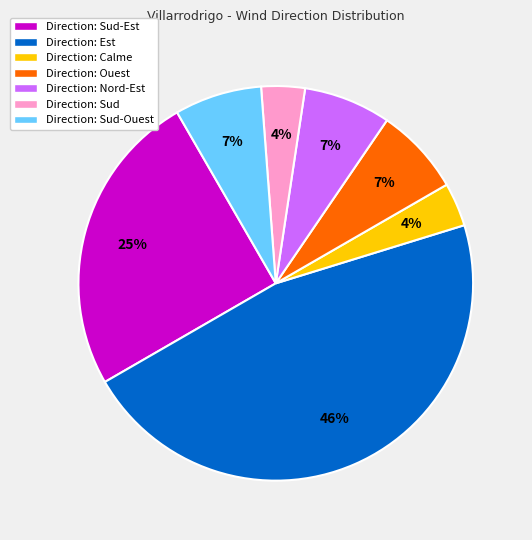

Between Direction: Calme and Direction: Sud-Ouest, which is larger?

Direction: Sud-Ouest